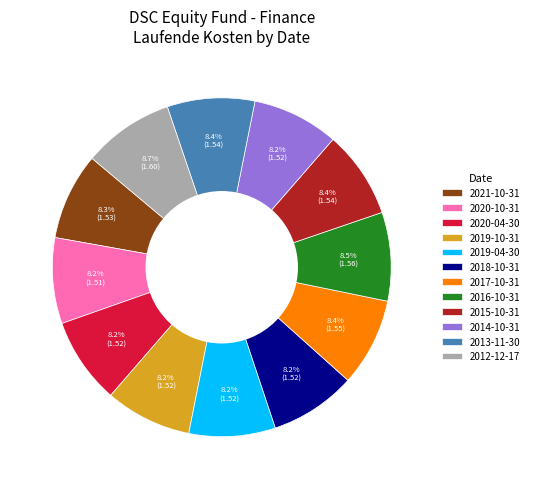

What is the total percentage of 2019-10-31 and 2012-12-17?

16.9%